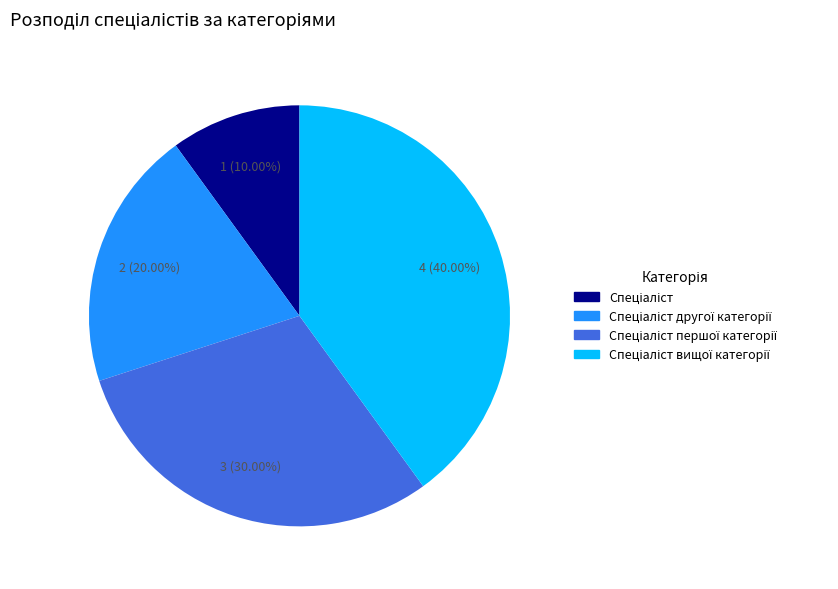

How many segments does this pie chart have?

4